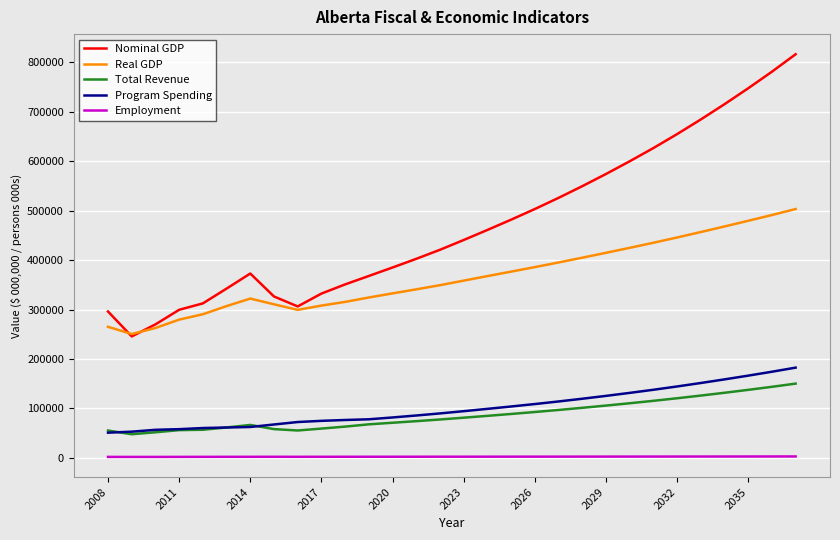

True or false: Employment and Real GDP cross at least once.

False